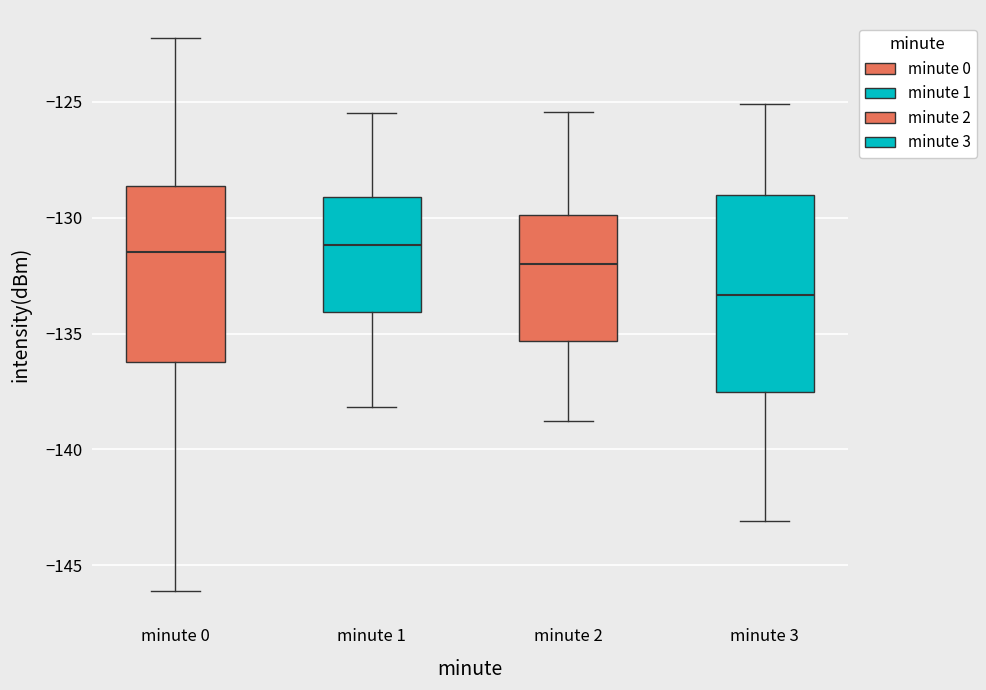

Which box is the tallest, from its lower edge to its upper edge?

minute 3